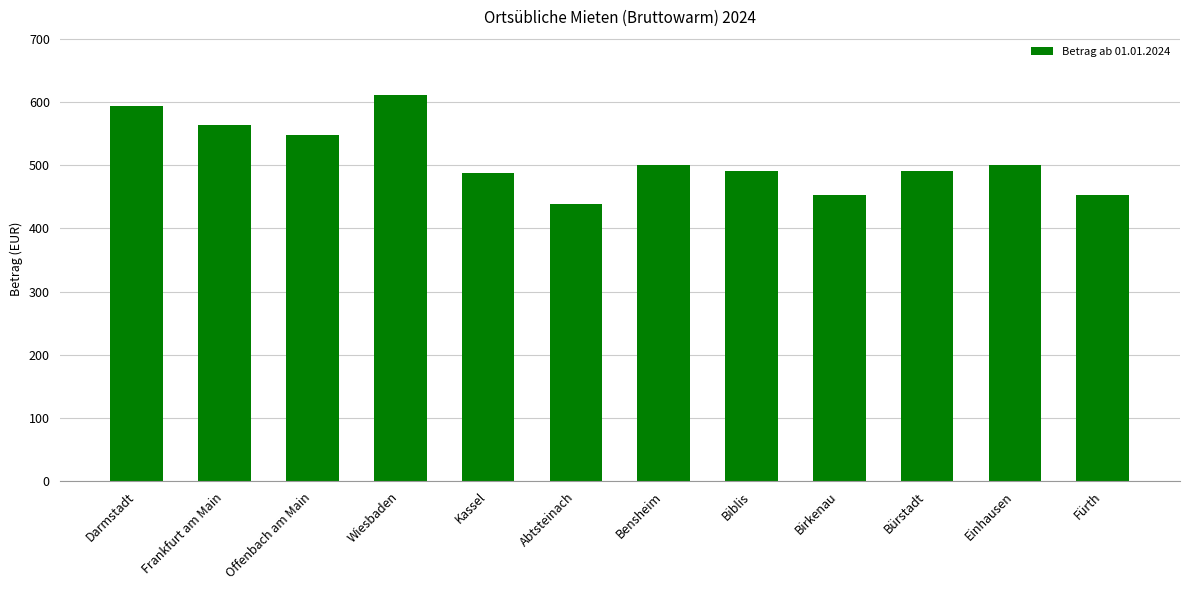

What is the sum of the values at Abtsteinach and Darmstadt?

1032.4